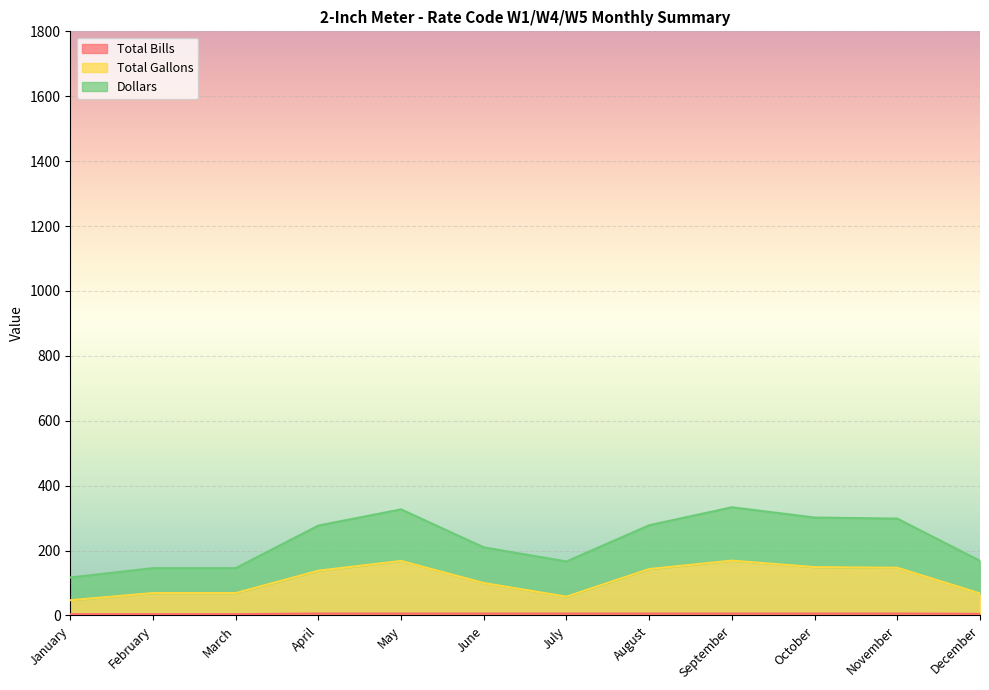

Does the chart display data point markers on the line(s)?

No